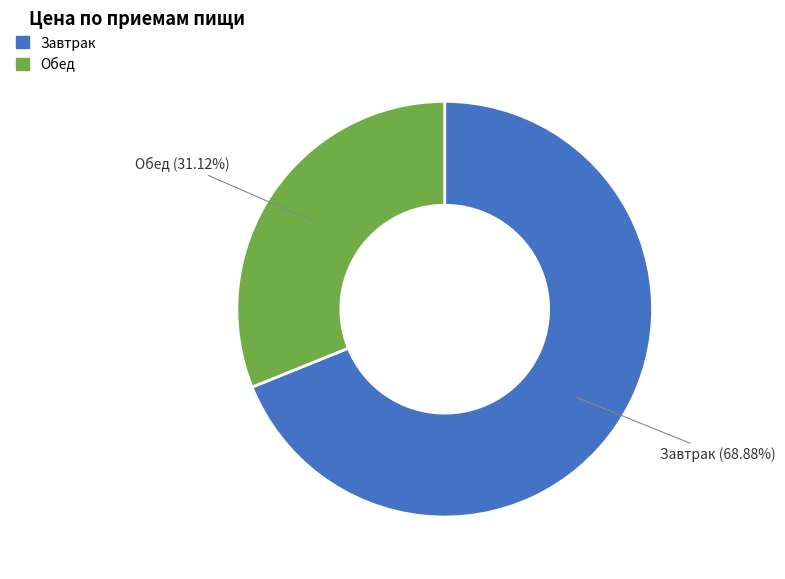

Does Завтрак account for over 50% of the chart?

Yes